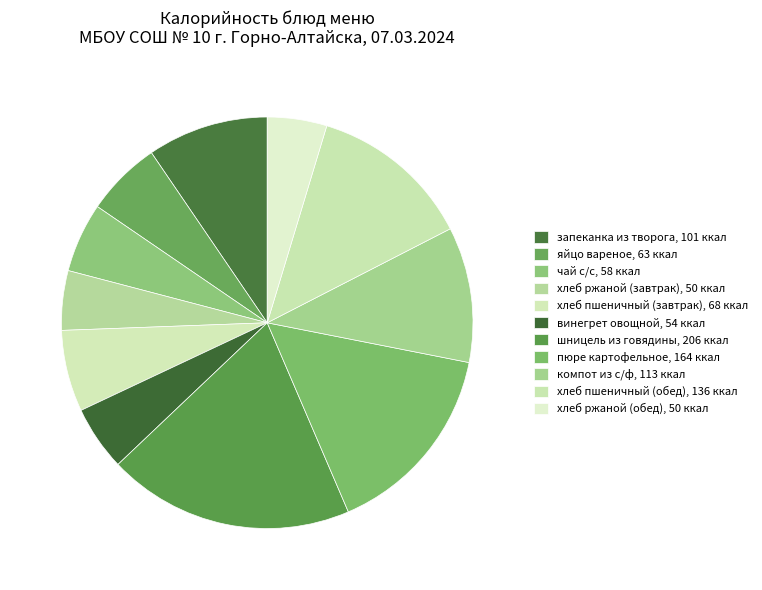

How many slices are in this pie chart?

11